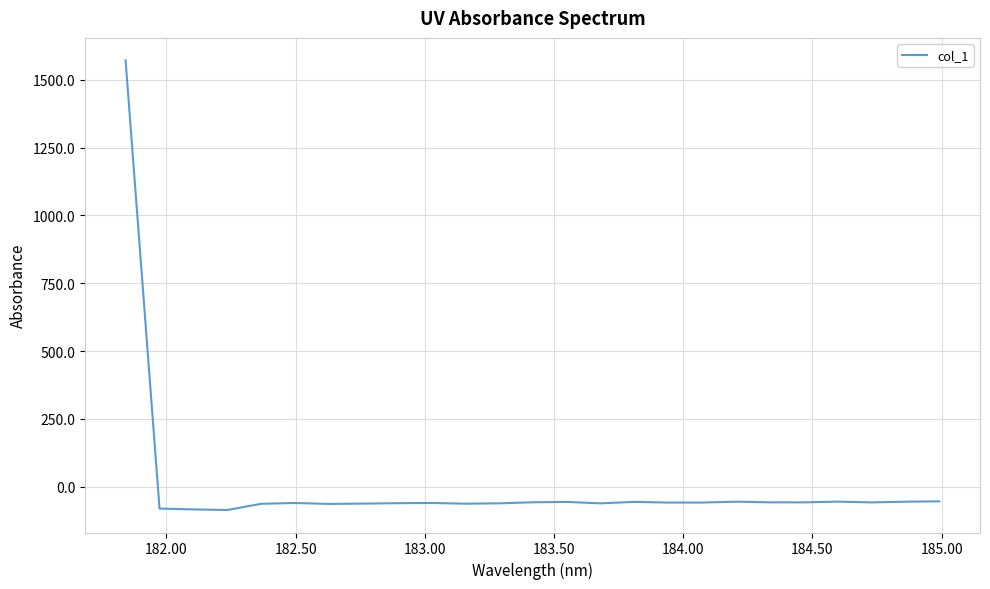

What is the smallest value displayed?

-86.1